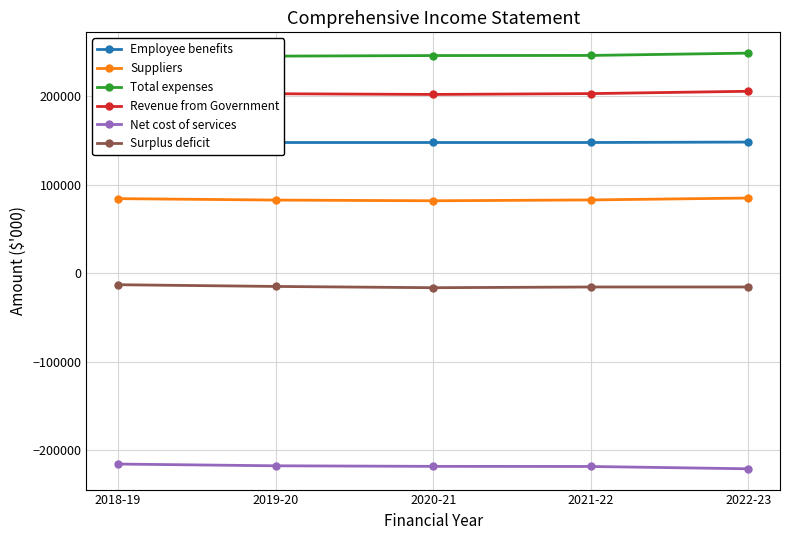

True or false: Suppliers and Surplus deficit intersect in this chart.

False